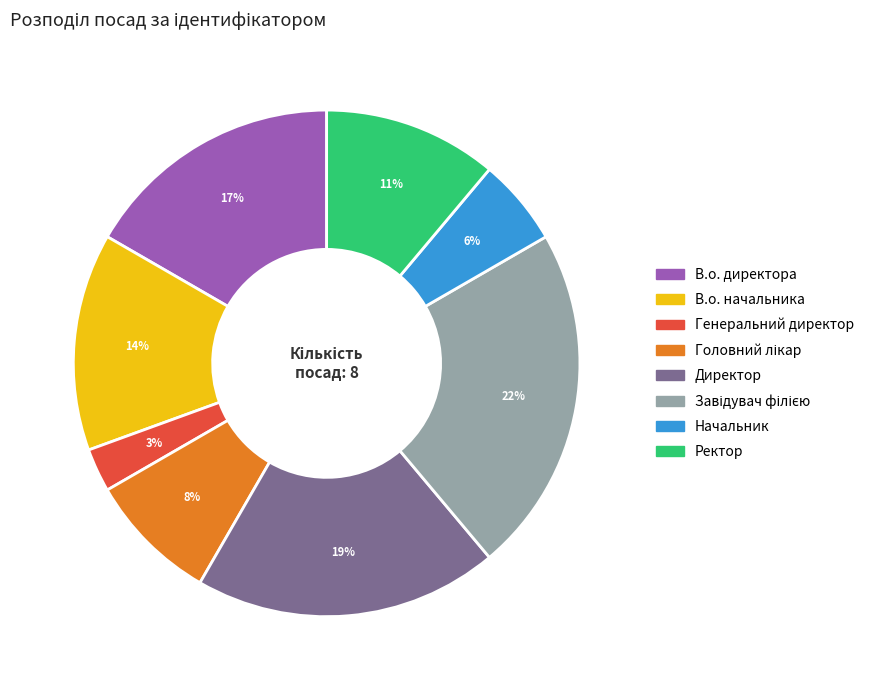

To the nearest percent, what is the difference between the largest and smallest slice percentages?

19%